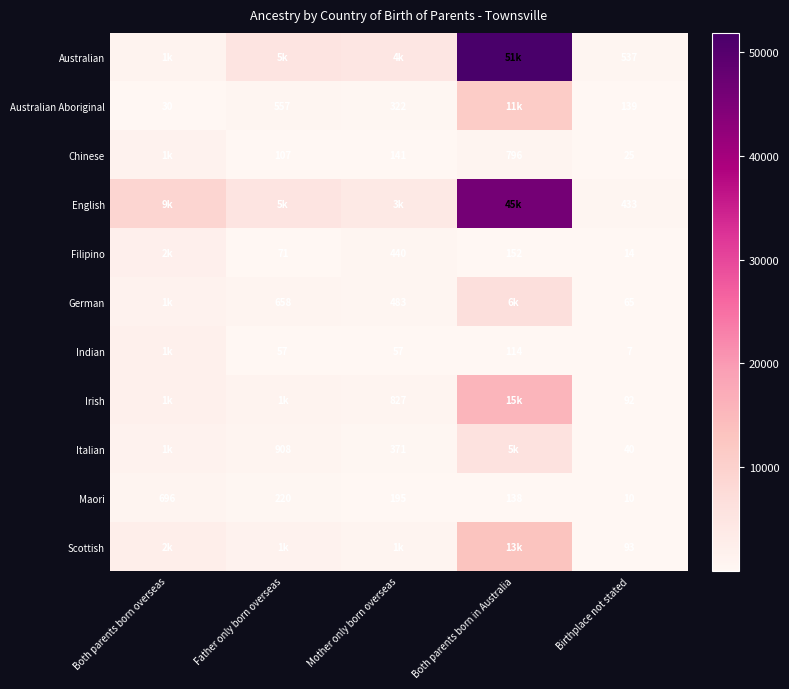

What is the sum of the Maori values at Birthplace not stated and Both parents born overseas?

706